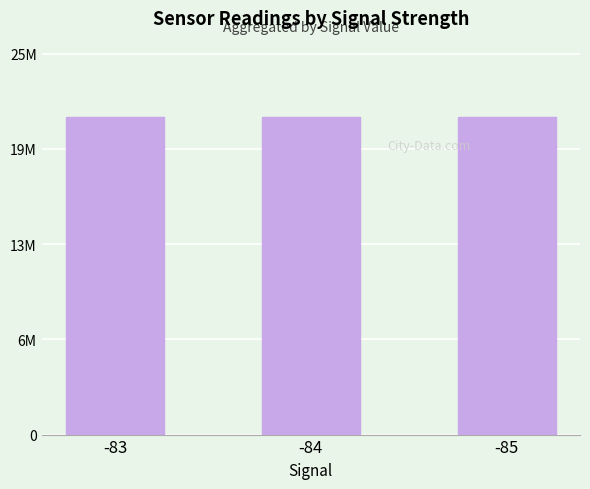

Is it true that the value at -85 is 20979575?

True